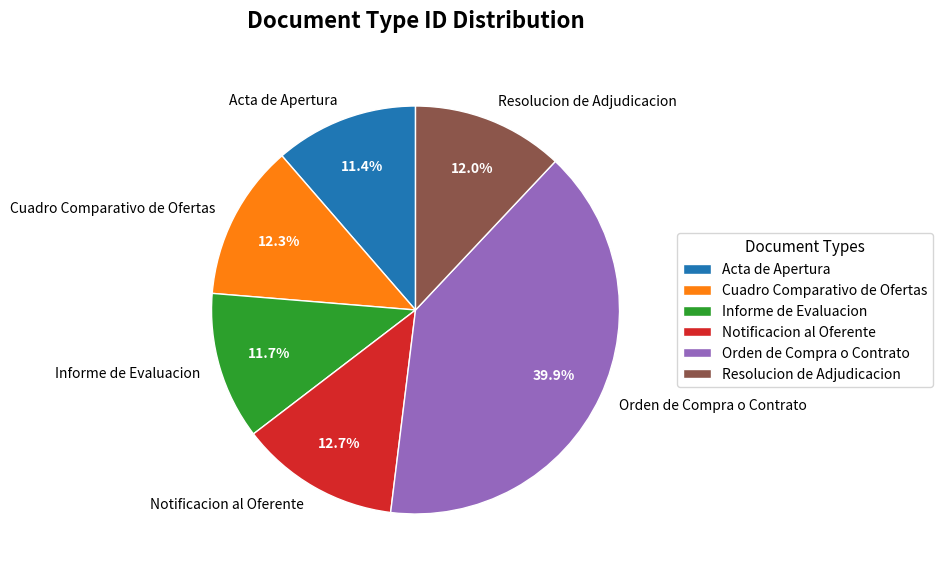

To the nearest percent, what percentage of the pie is Resolucion de Adjudicacion?

12%